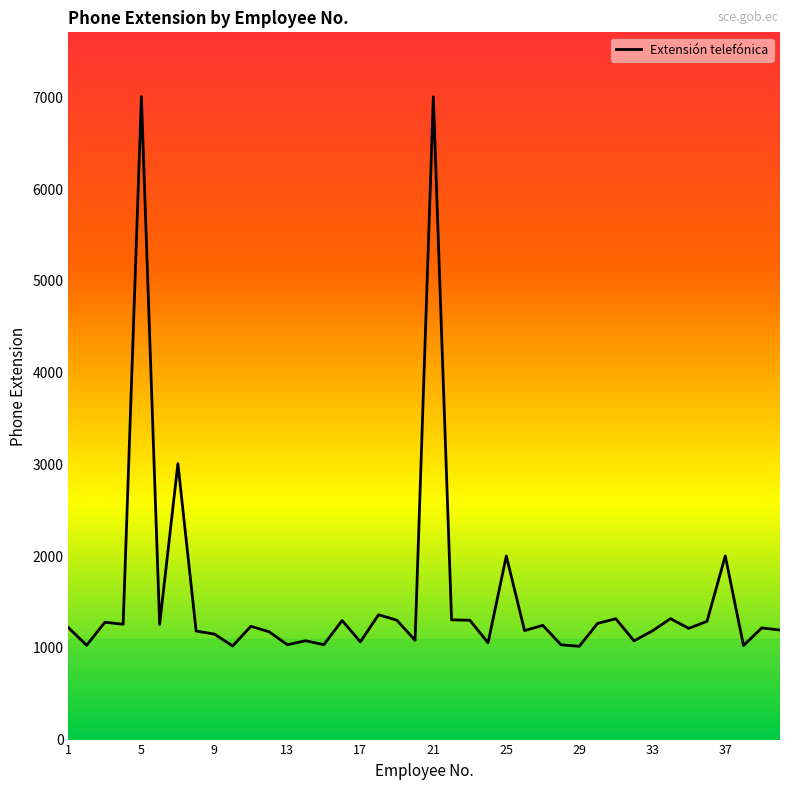

What is the difference between the maximum and minimum values?

5991